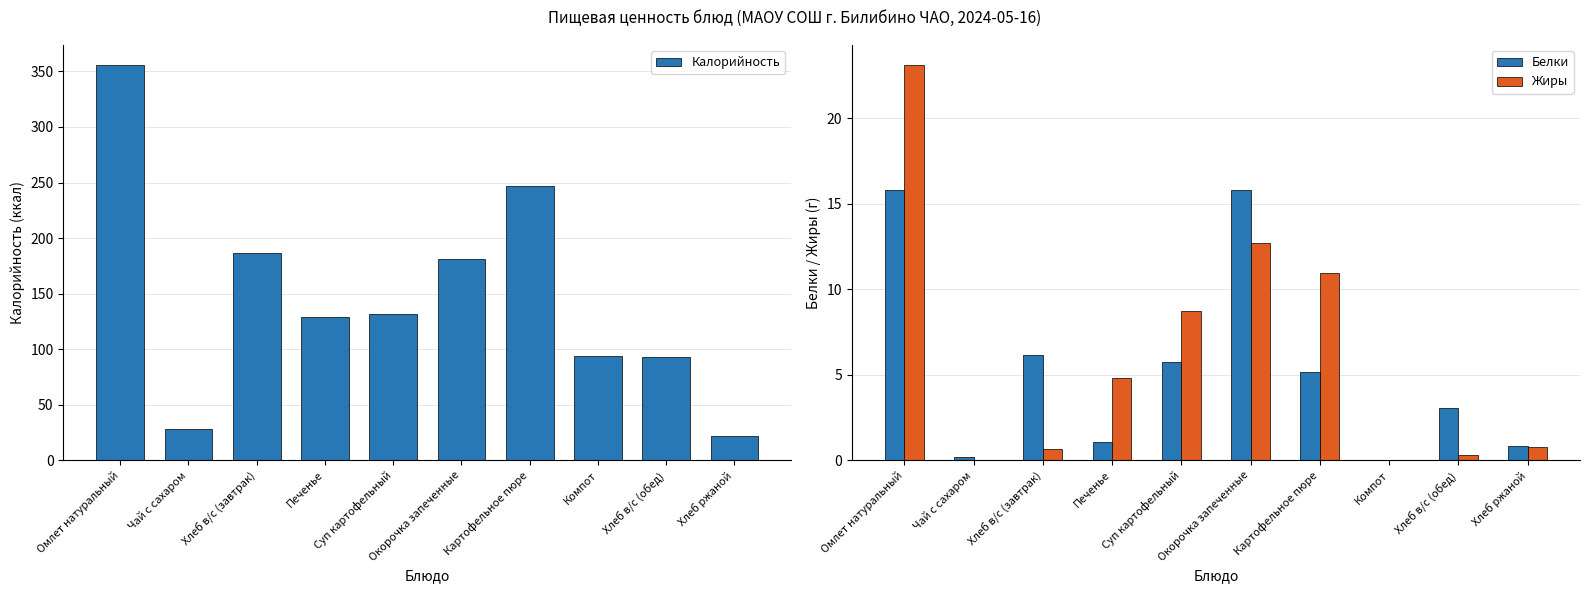

What is the label of the 4th bar from the right?

Картофельное пюре